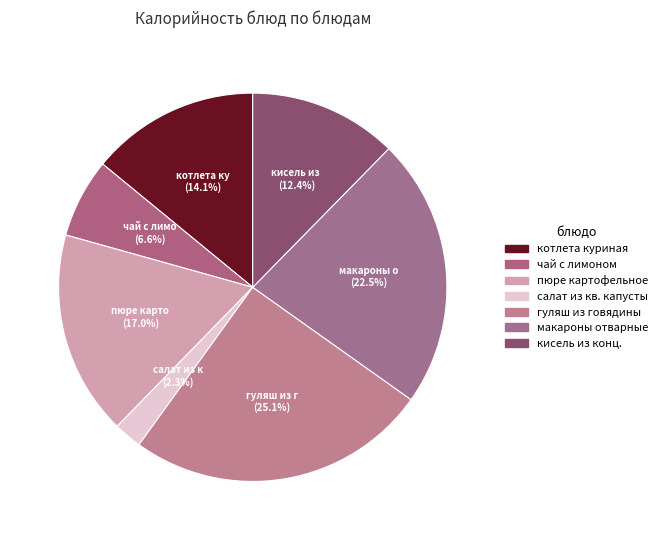

The кисель из конц. slice represents 1% of the pie. True or false?

False